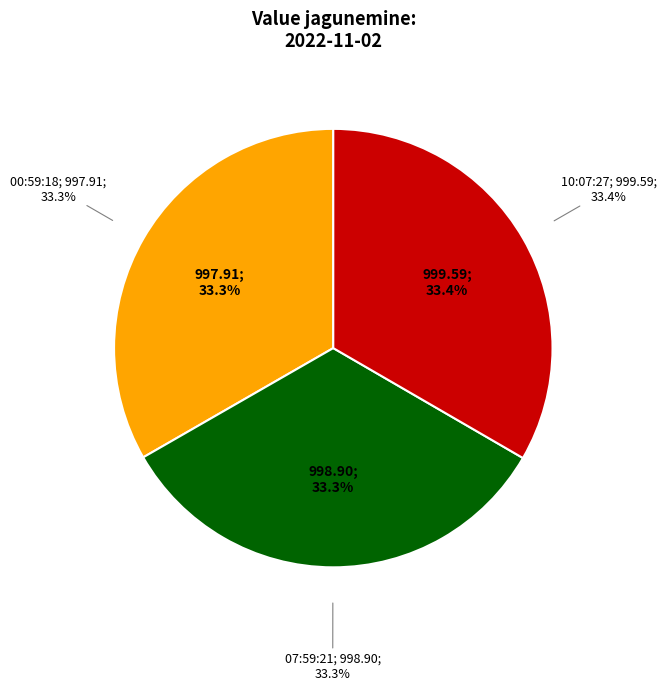

Which has a higher value, 2022-11-02T00:59:18.819Z or 2022-11-02T07:59:21.688Z?

2022-11-02T07:59:21.688Z